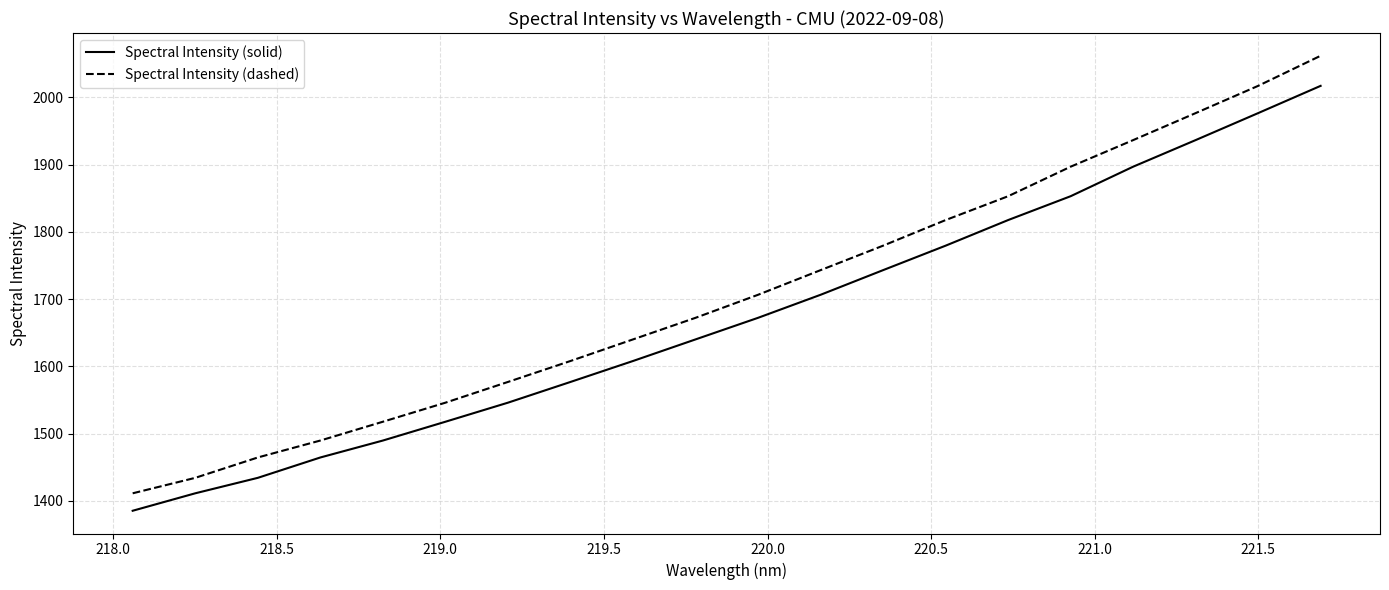

Which series has the widest spread of values?

Spectral Intensity (dashed)